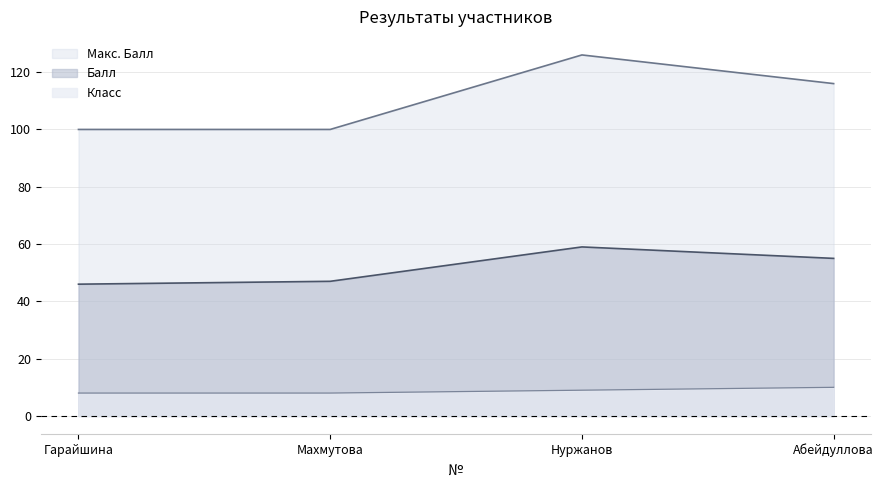

What is the difference between the second highest and second lowest values in the Макс. Балл series?

16